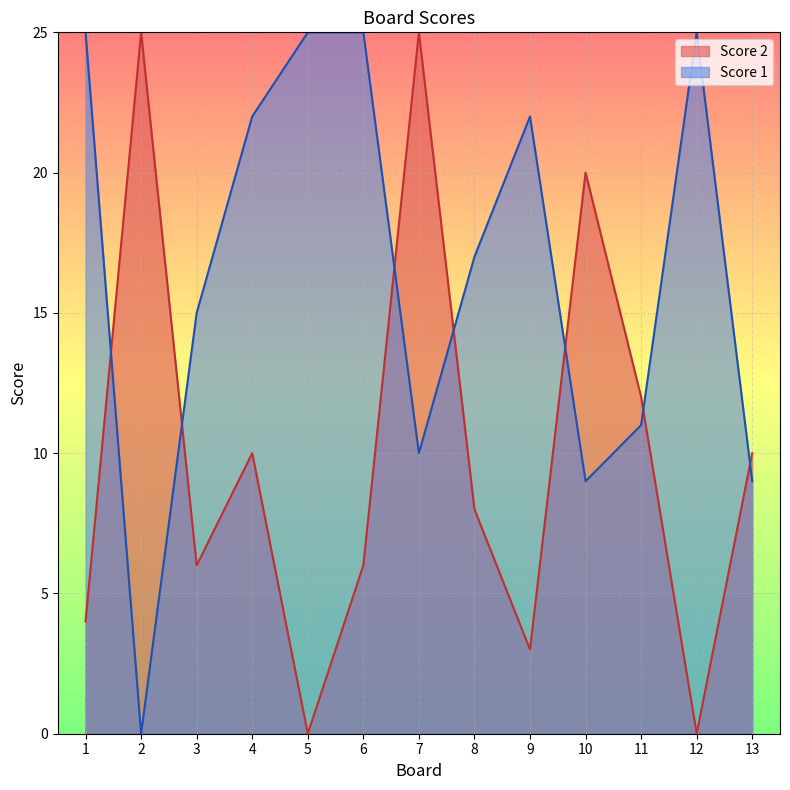

Rank the series by their average value, from lowest to highest.

Score 2, Score 1